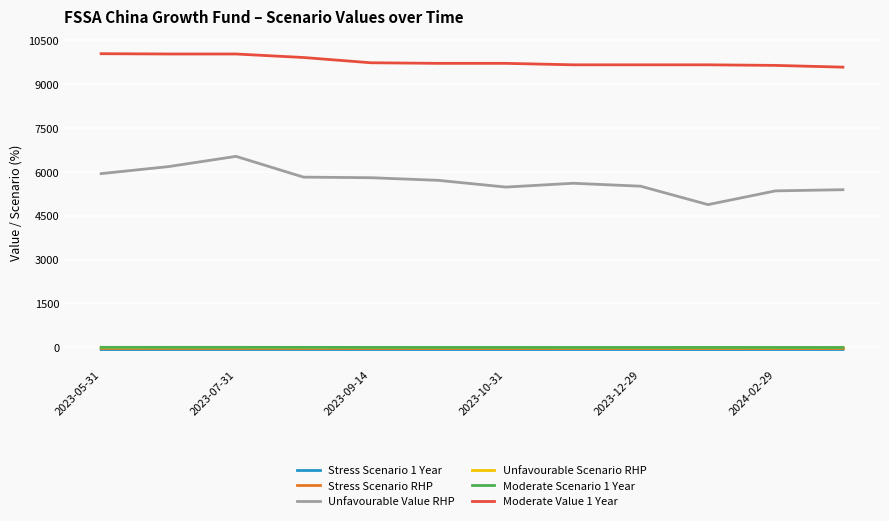

Which series has the largest total across all categories?

Moderate Value 1 Year